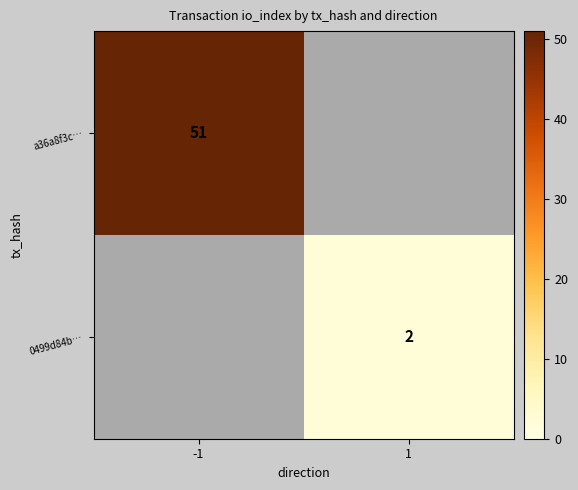

Is the value of a36a8f3c… at -1 greater than the value of 0499d84b… at 1?

Yes